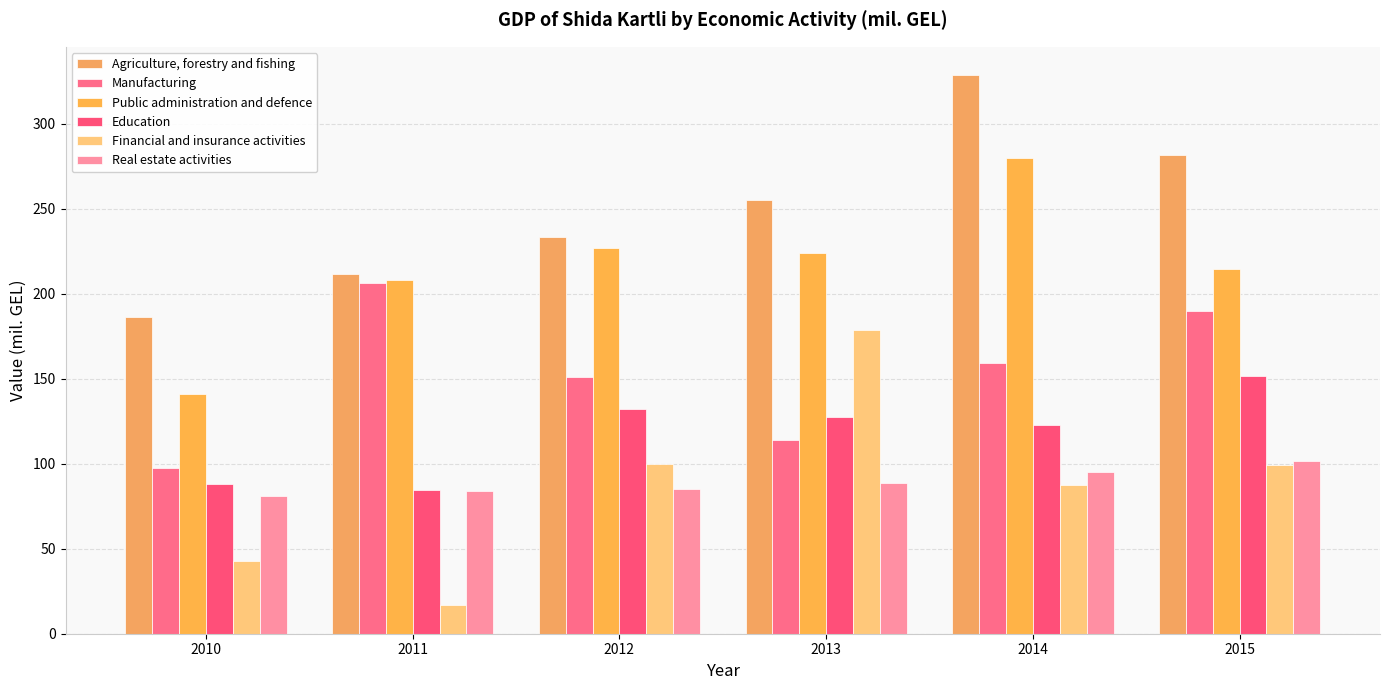

What is the difference between the highest and lowest values at 2010?

143.8